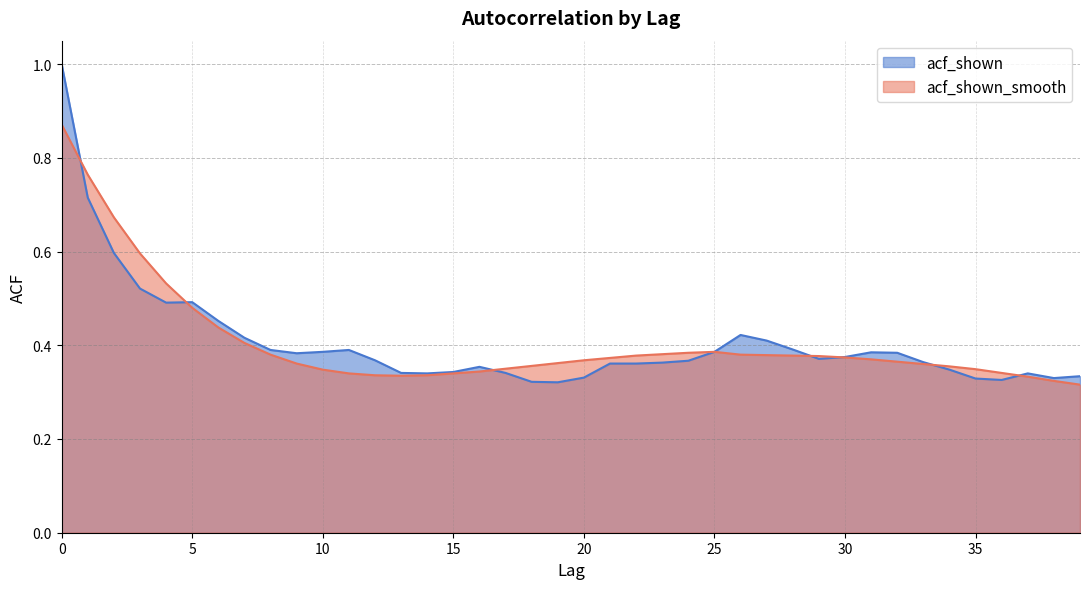

Reading left to right, extract all data points from this chart.

acf_shown: 0=1.0	1=0.7	2=0.6	3=0.5	4=0.5	5=0.5	6=0.5	7=0.4	8=0.4	9=0.4	10=0.4	11=0.4	12=0.4	13=0.3	14=0.3	15=0.3	16=0.4	17=0.3	18=0.3	19=0.3	20=0.3	21=0.4	22=0.4	23=0.4	24=0.4	25=0.4	26=0.4	27=0.4	28=0.4	29=0.4	30=0.4	31=0.4	32=0.4	33=0.4	34=0.3	35=0.3	36=0.3	37=0.3	38=0.3	39=0.3
acf_shown_smooth: 0=0.9	1=0.8	2=0.7	3=0.6	4=0.5	5=0.5	6=0.4	7=0.4	8=0.4	9=0.4	10=0.3	11=0.3	12=0.3	13=0.3	14=0.3	15=0.3	16=0.3	17=0.3	18=0.4	19=0.4	20=0.4	21=0.4	22=0.4	23=0.4	24=0.4	25=0.4	26=0.4	27=0.4	28=0.4	29=0.4	30=0.4	31=0.4	32=0.4	33=0.4	34=0.4	35=0.3	36=0.3	37=0.3	38=0.3	39=0.3